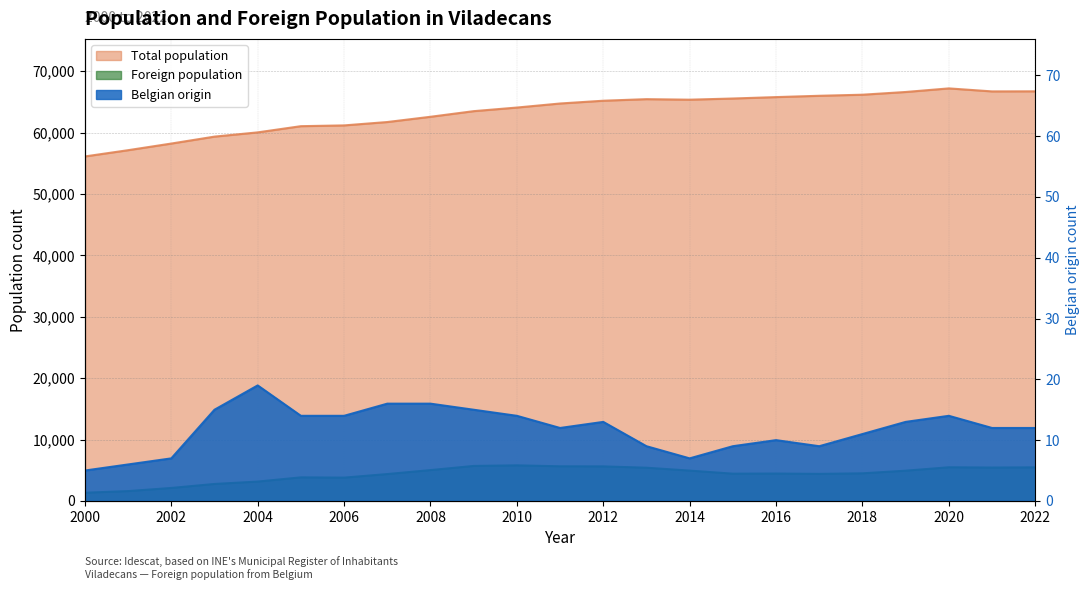

Reading left to right, what are all the values shown in this chart?

Total population: 56112	57132	58213	59343	60033	61043	61168	61718	62573	63489	64077	64737	65188	65444	65358	65549	65779	65993	66168	66611	67197	66707	66720
Foreign population: 1339	1605	2117	2768	3155	3844	3799	4381	5026	5704	5799	5646	5630	5414	4942	4444	4464	4410	4500	4929	5486	5441	5475
Belgian origin: 5	6	7	15	19	14	14	16	16	15	14	12	13	9	7	9	10	9	11	13	14	12	12